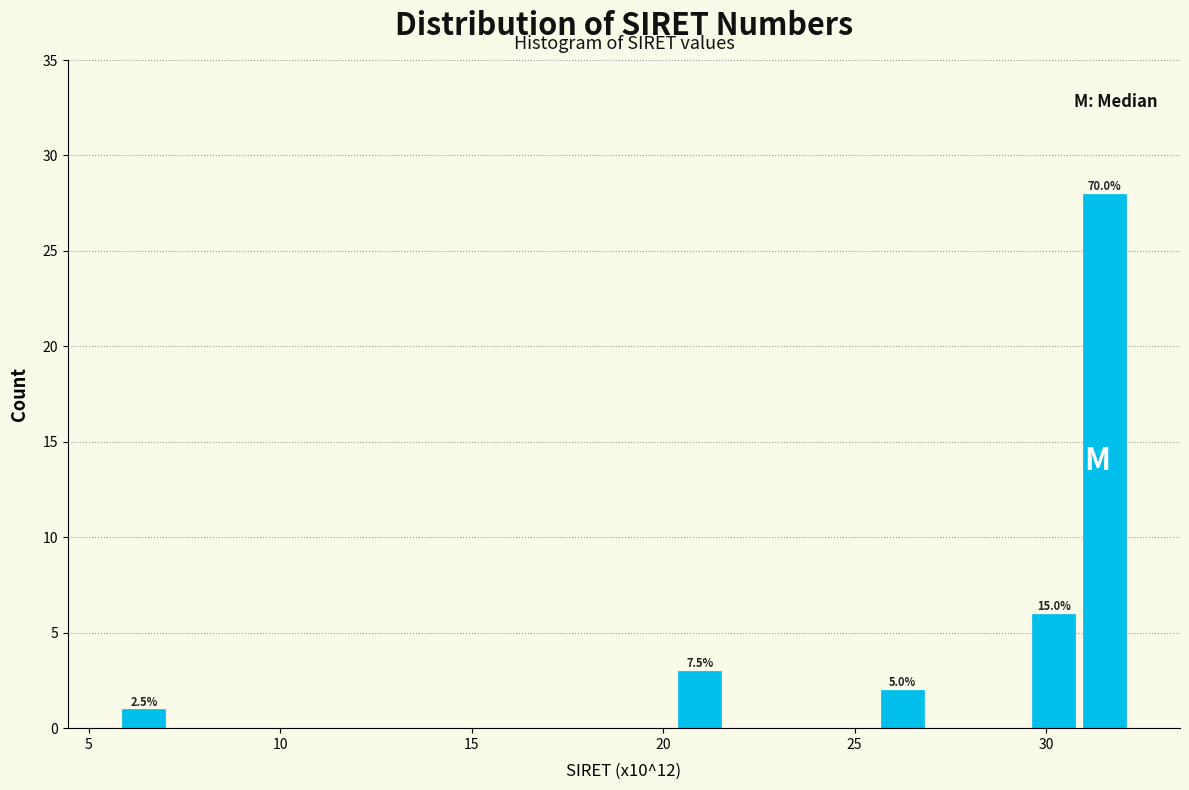

Around what value on the x-axis is the tallest bar? Give the approximate position of its centre, as read against the axis.

31.5